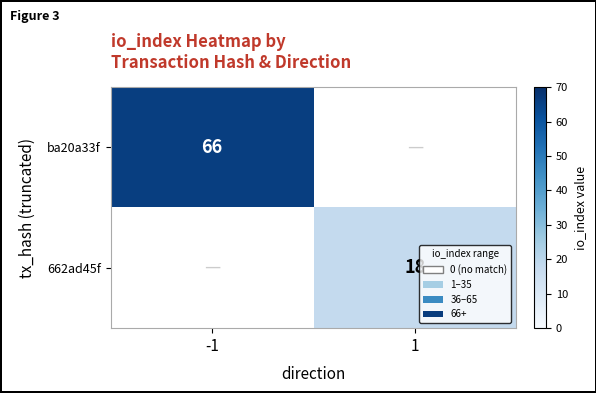

Is it true that 662ad45f equals 28 at 1?

False